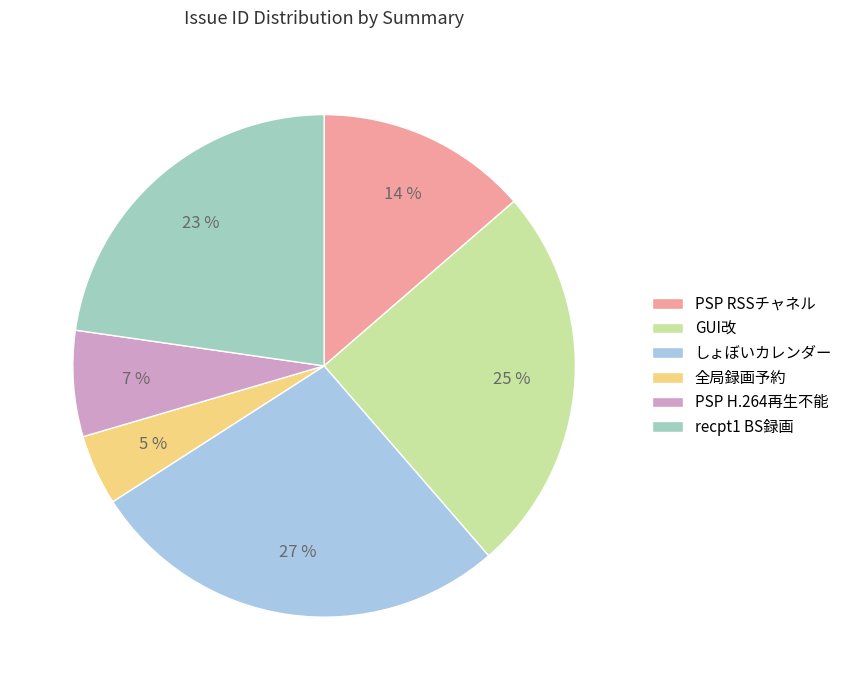

Is there a majority slice in this chart?

No